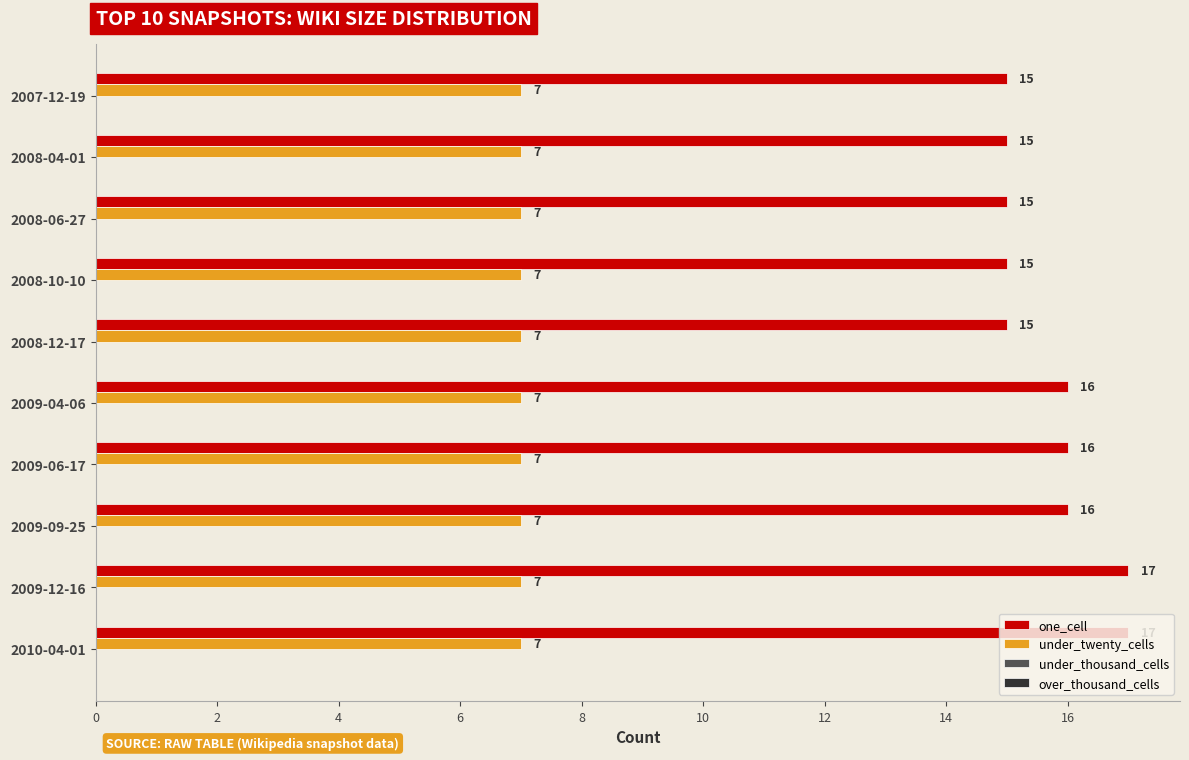

What is the sum of the under_twenty_cells values at 2007-12-19 and 2009-09-25?

14